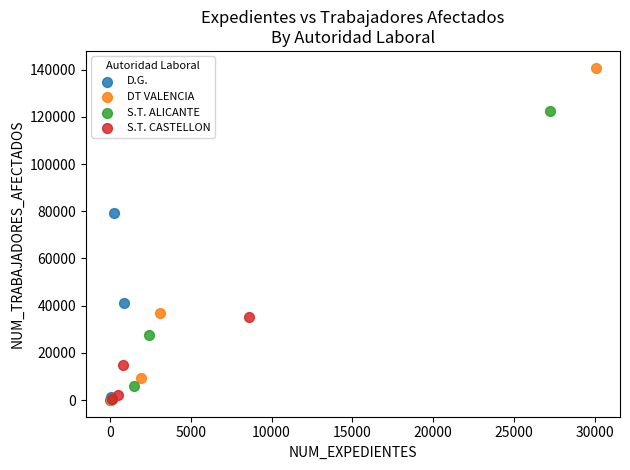

Which series has the largest Y range (max minus min)?

DT VALENCIA